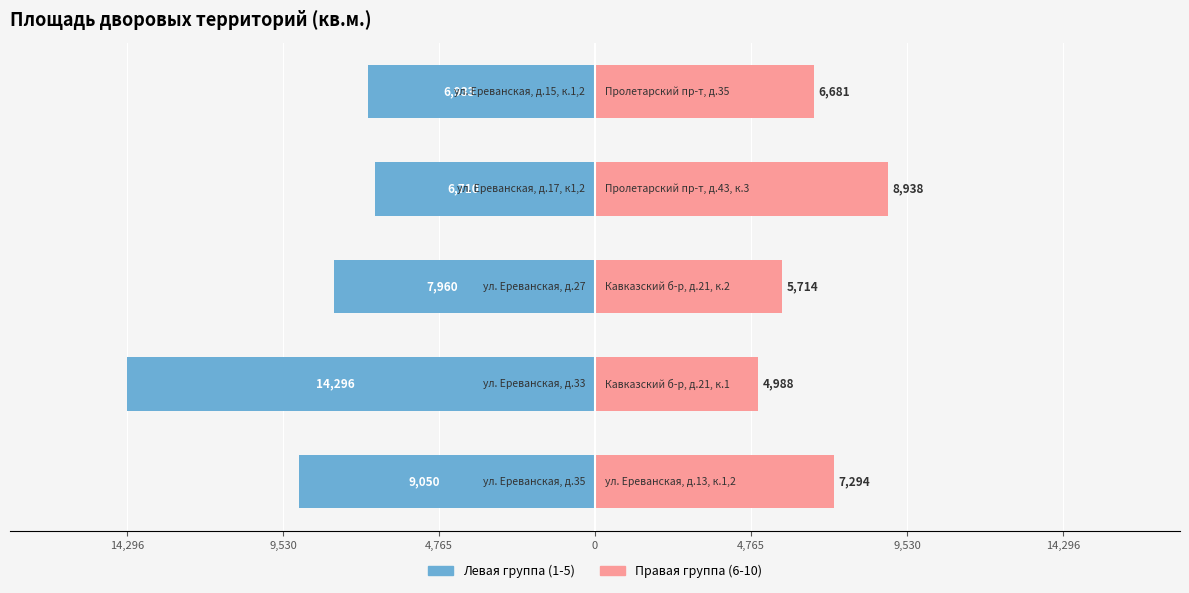

What is the approximate value of Правая группа at 4,765?

6681